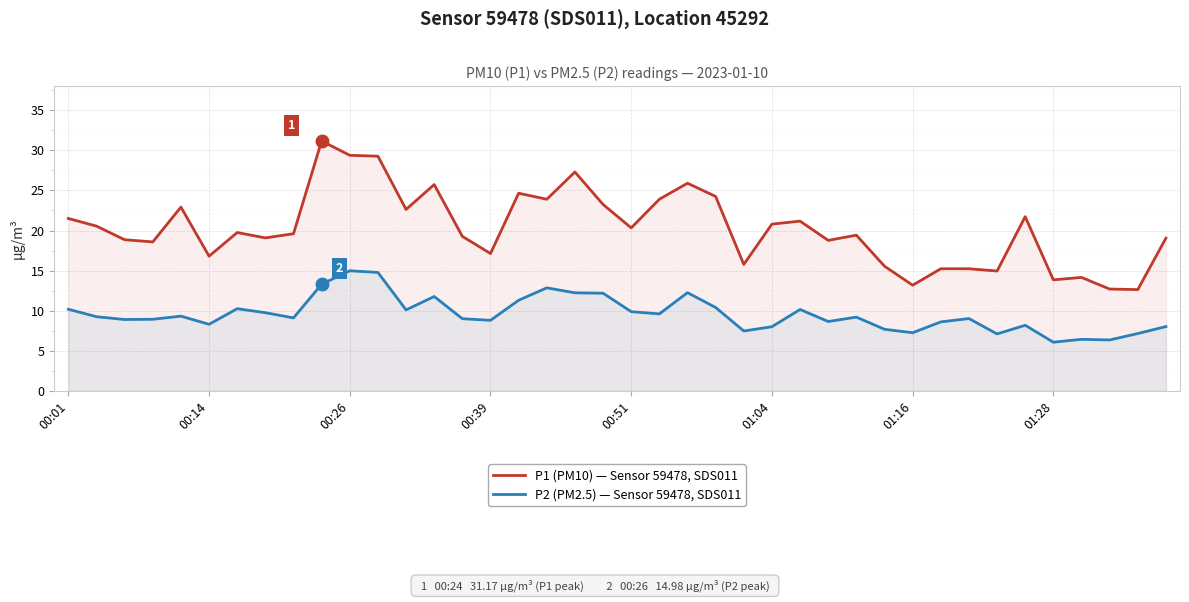

What is the minimum value shown in the chart?

6.1